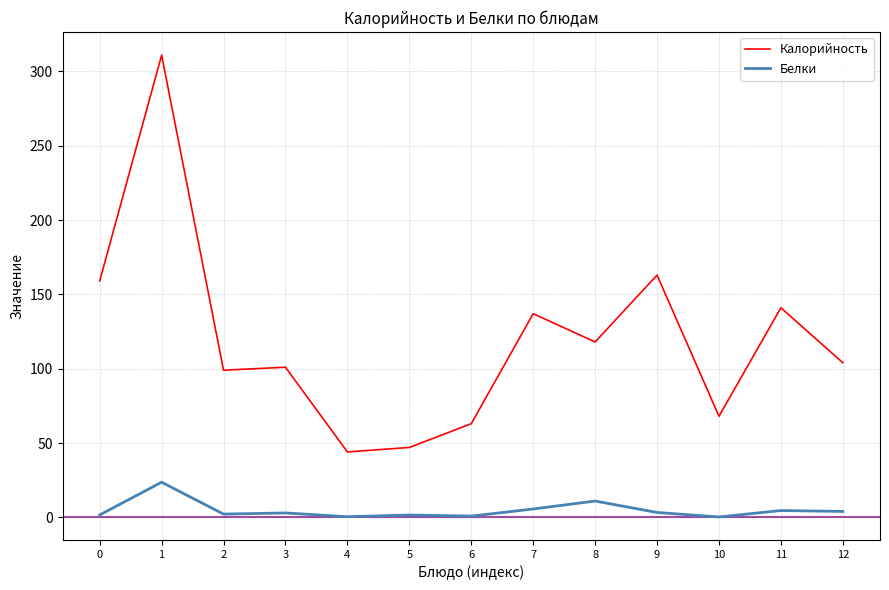

Does the chart have visible grid lines?

Yes